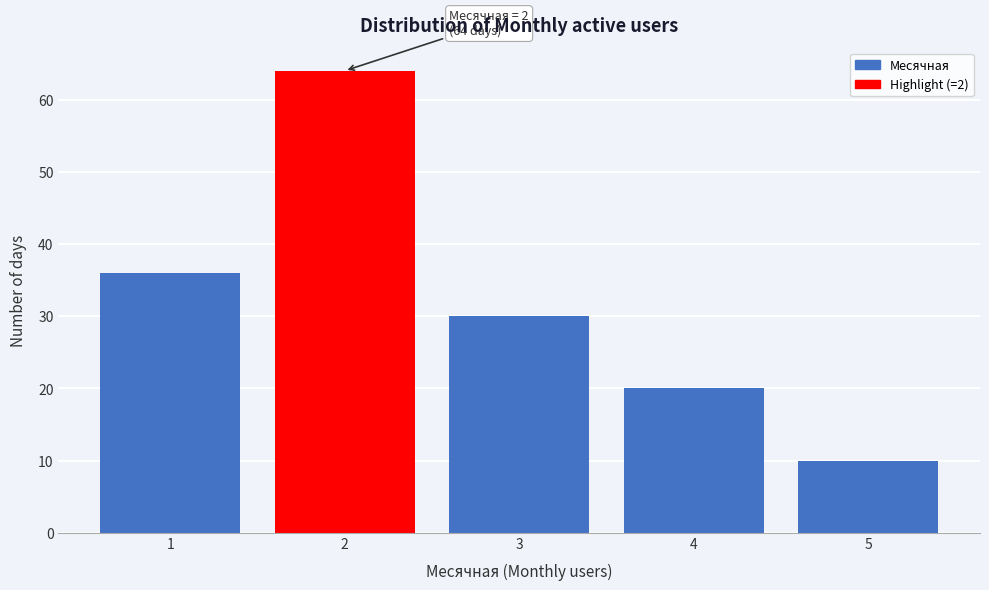

Which range on the x-axis has the tallest bar?

1.5 to 2.5